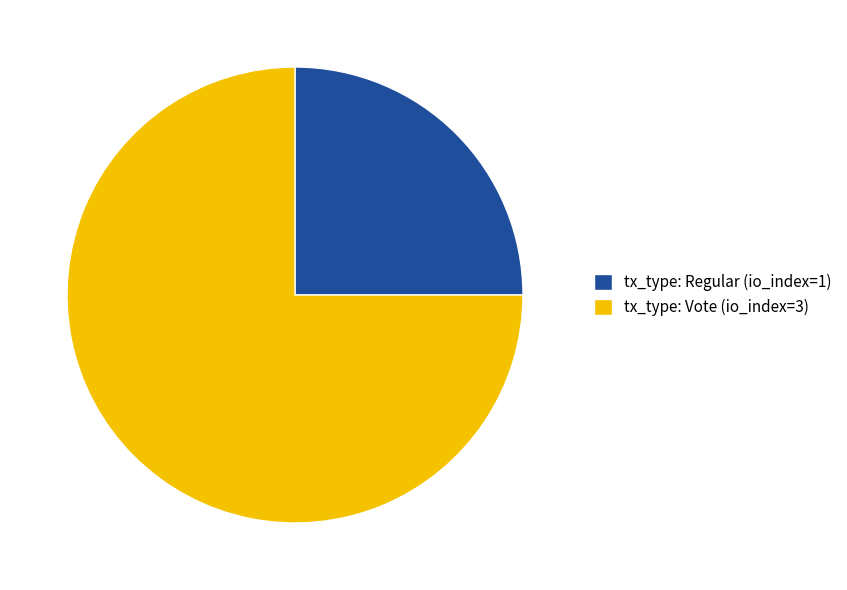

Rank the categories by value from lowest to highest.

tx_type: Regular (io_index=1), tx_type: Vote (io_index=3)